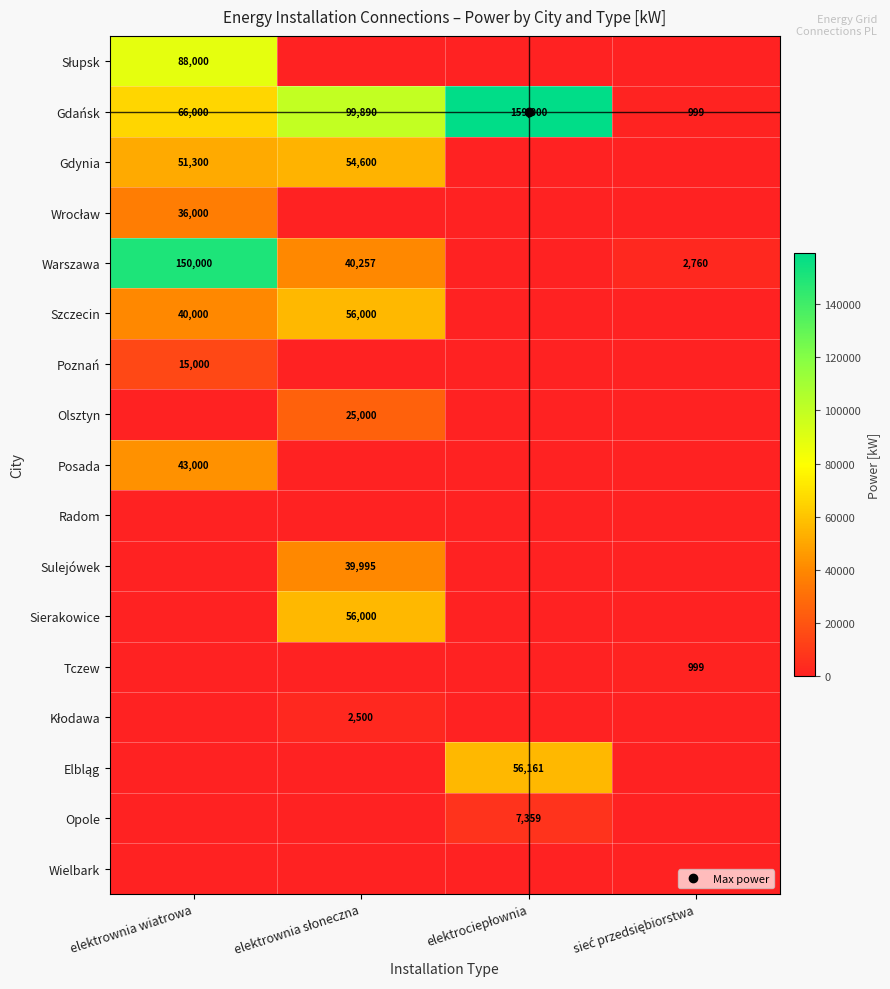

Which series changed the most between elektrociepłownia and sieć przedsiębiorstwa?

Gdańsk